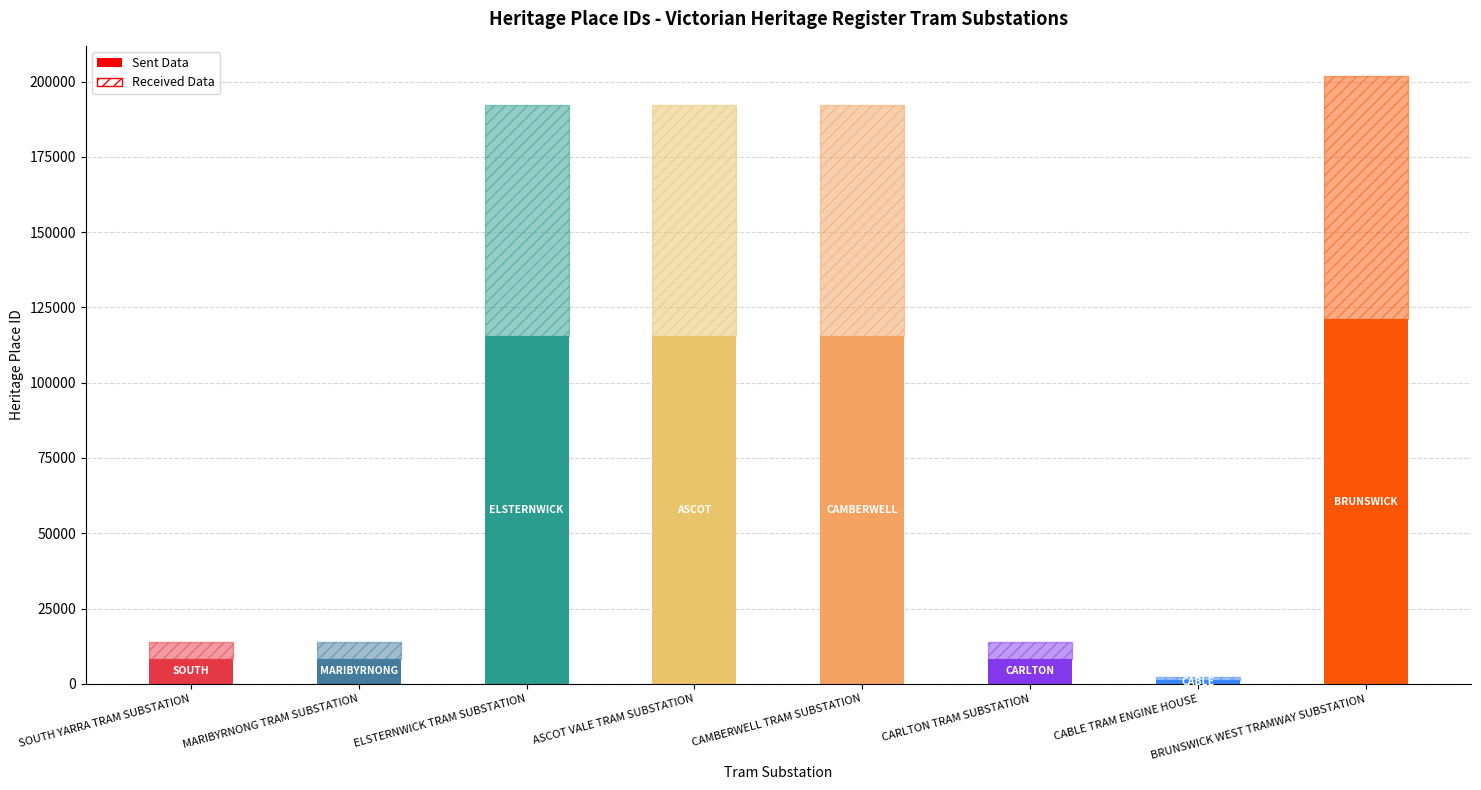

Does the chart contain any negative values?

No